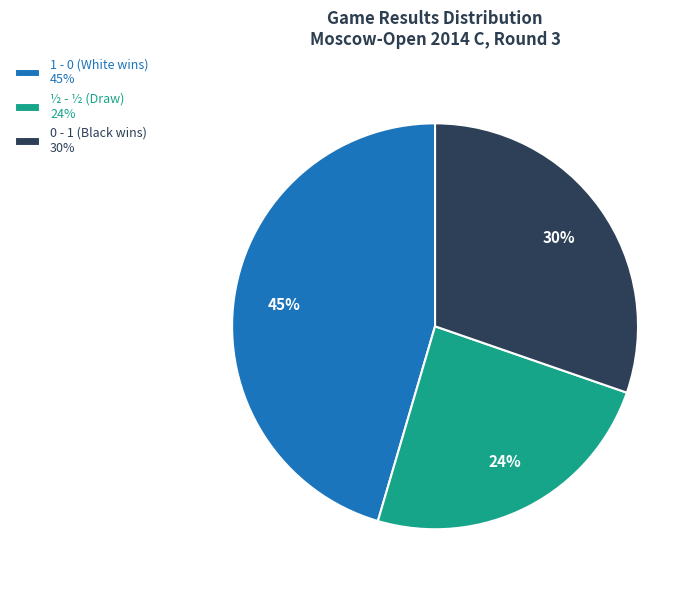

To the nearest percent, what is the average slice percentage?

33%